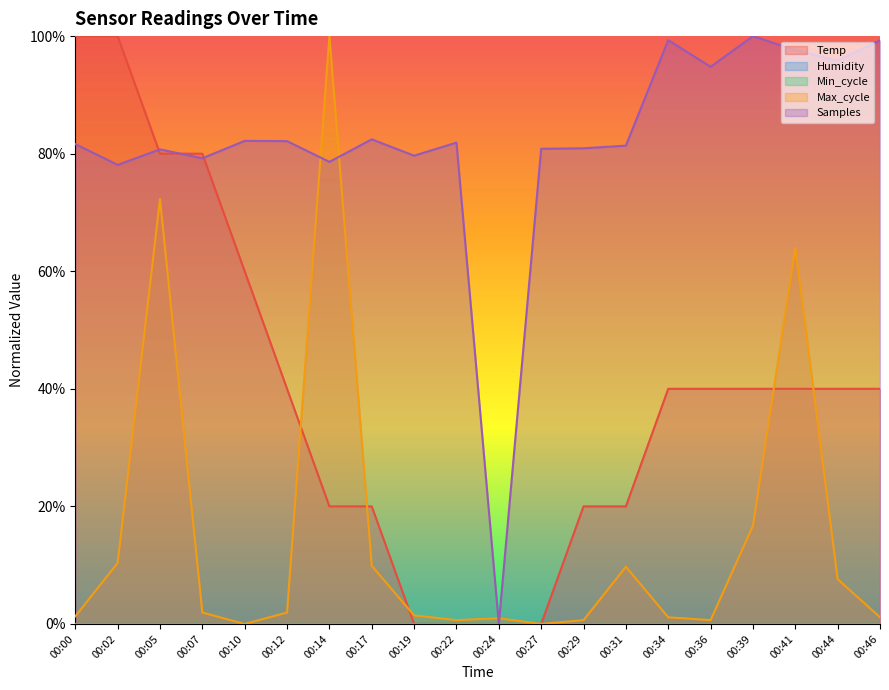

Is it true that Temp equals 80.0 at 00:05?

True